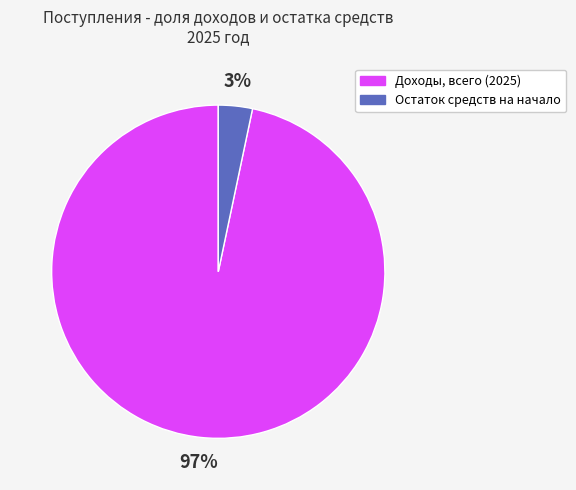

What percentage is the Остаток средств на начало slice, to the nearest percent?

3%